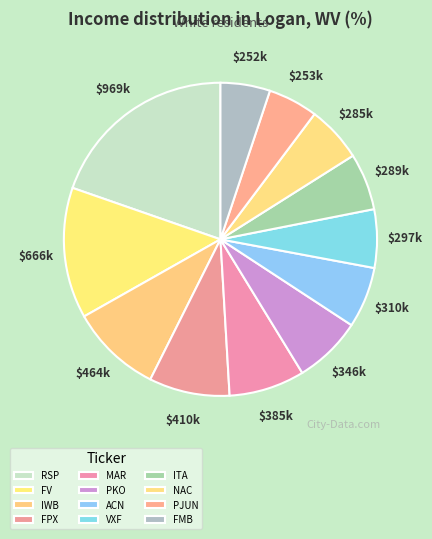

To the nearest percent, what portion does MAR represent?

8%